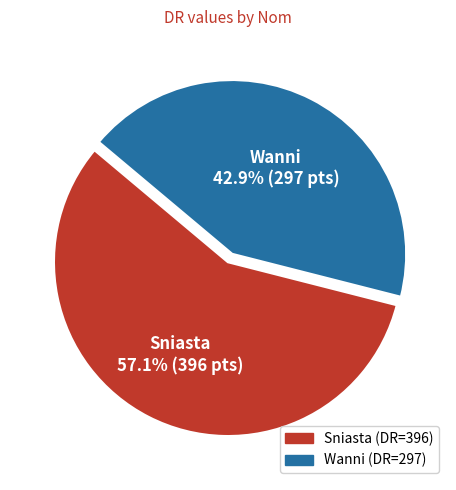

What portion of the pie excludes Wanni?

57.1%